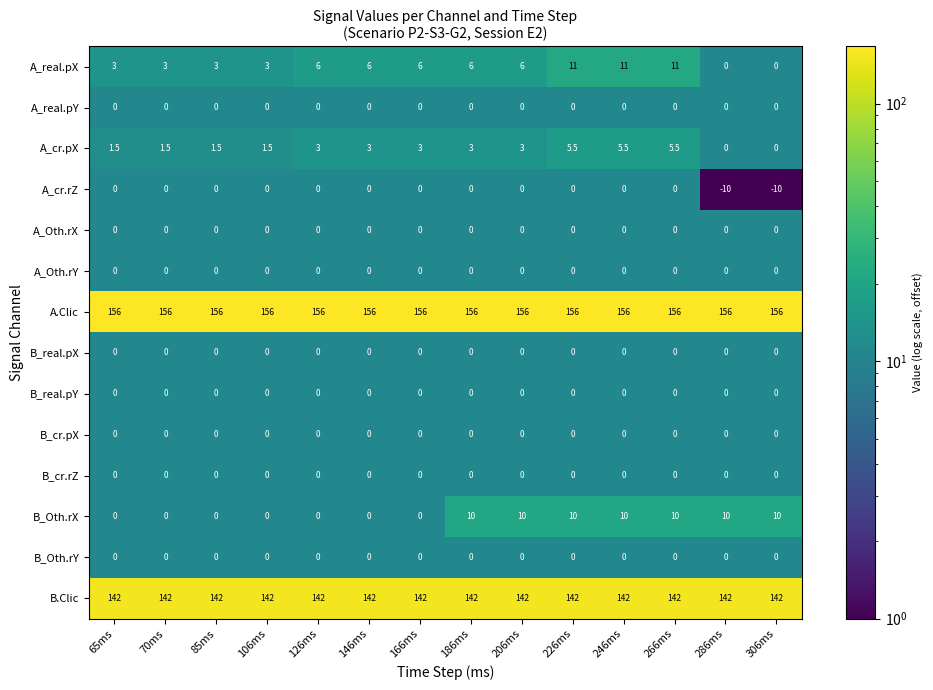

True or false: A_cr.rZ has a value of 0.0 at 206ms.

True